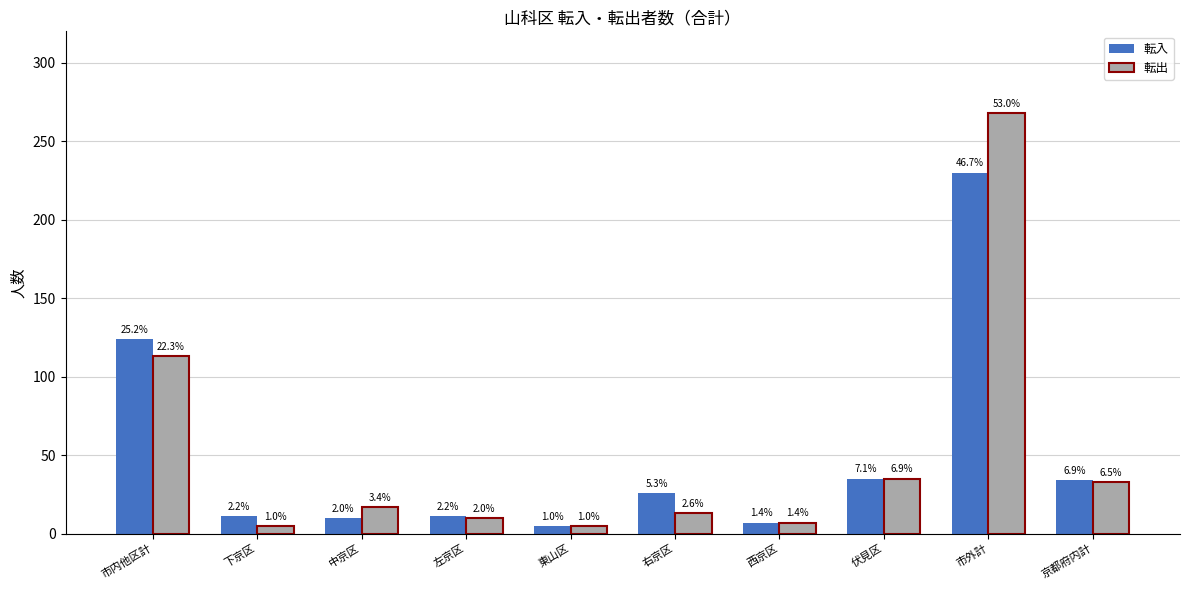

What are all the series names shown in the legend?

転入, 転出